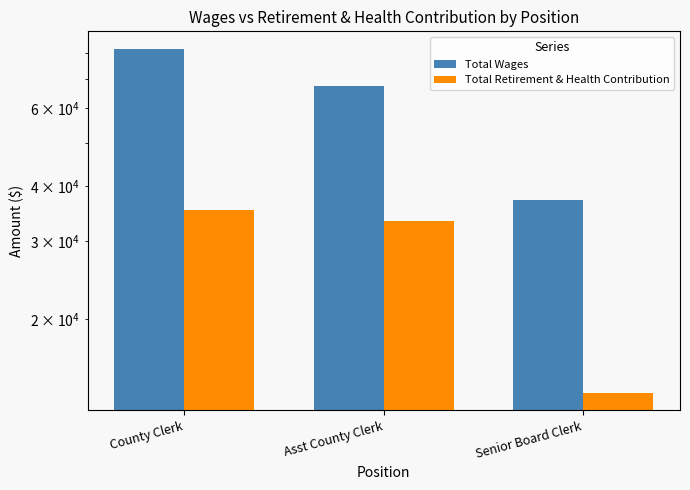

Which label corresponds to the largest value in the chart?

County Clerk